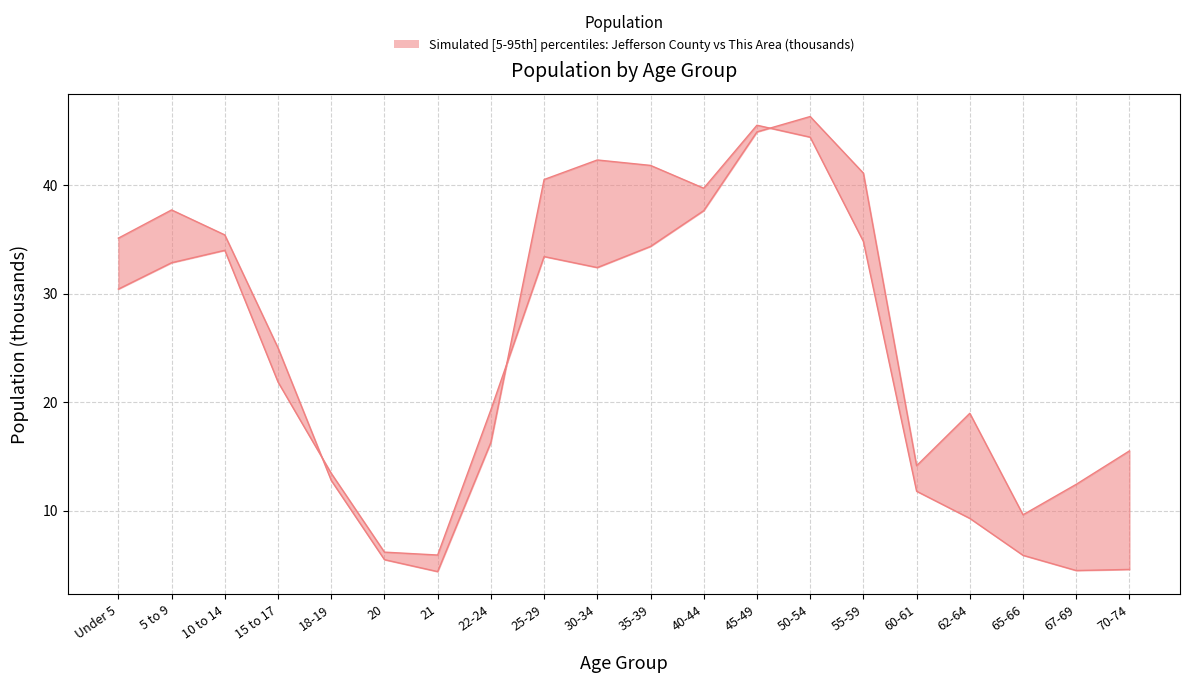

Where do This Area and Jefferson County first cross each other?

15 to 17 and 18-19